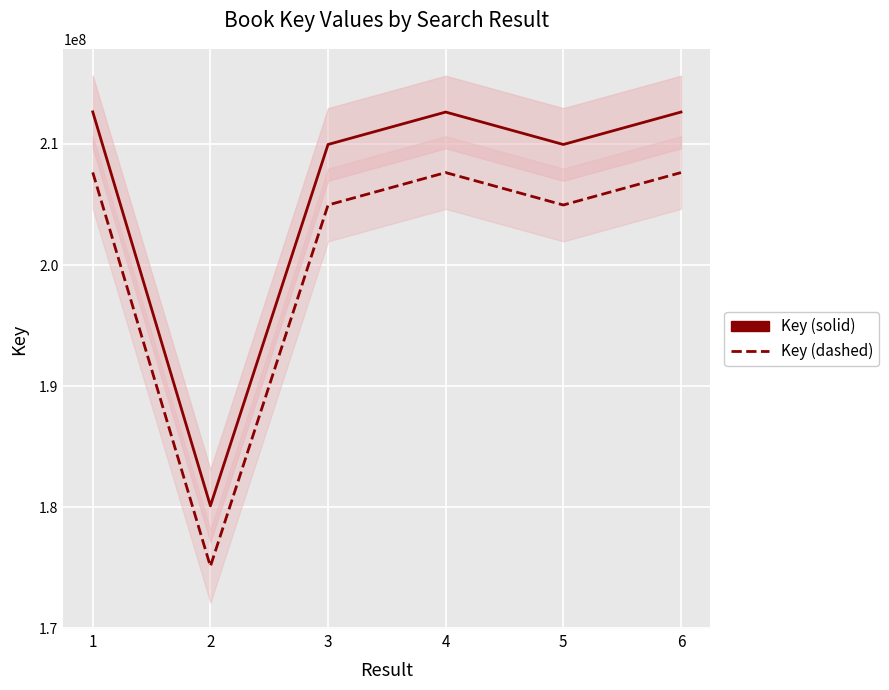

How many lines are shown in the chart?

2